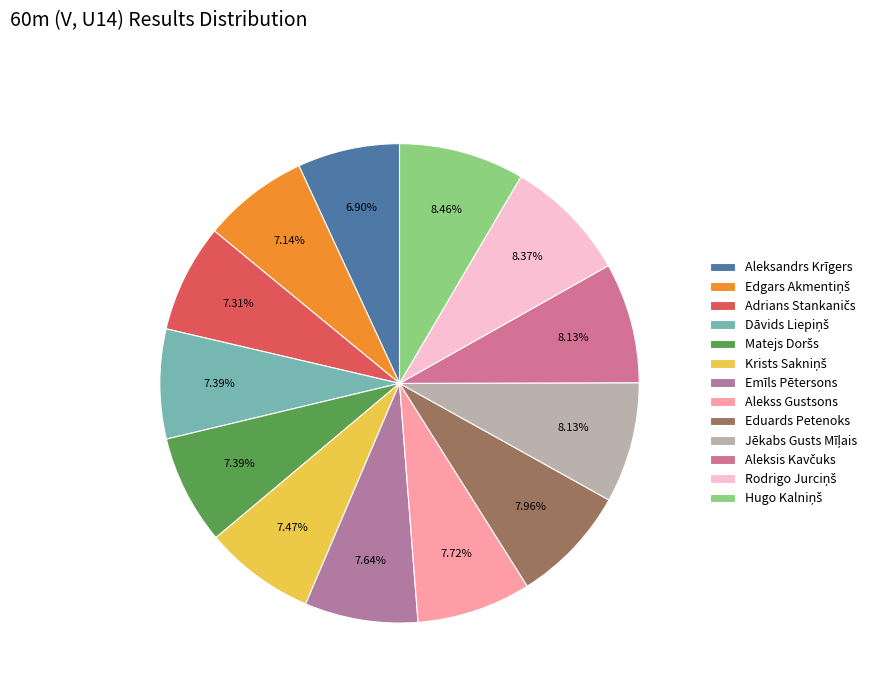

Is it true that Emīls Pētersons is 8% of the pie?

True